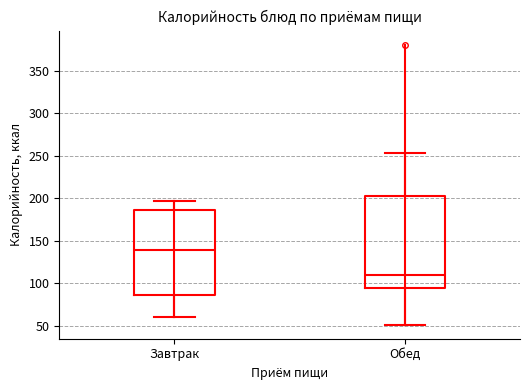

Where does the lower whisker of the box for Обед end on the y-axis? The values are not printed on the chart, so give them approximately, as read against the axis.

50